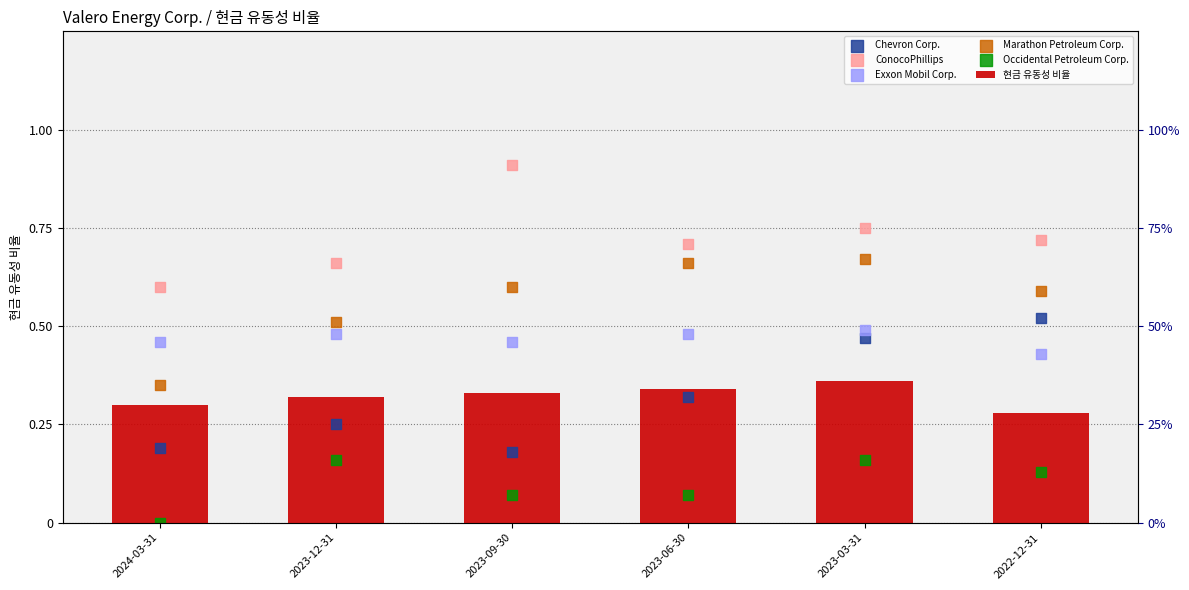

Which series reaches the maximum Y coordinate?

ConocoPhillips